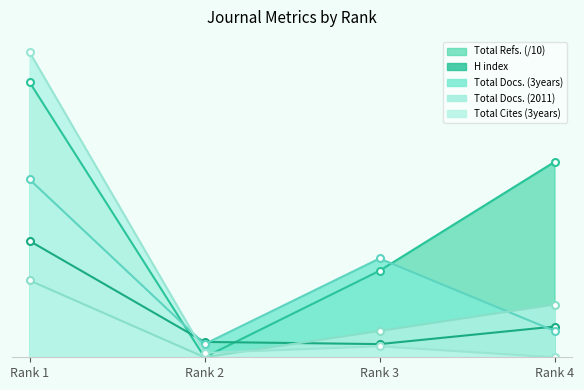

Reading left to right, what are all the values shown in this chart?

H index: Rank 1=53.0	Rank 2=7.0	Rank 3=6.0	Rank 4=14.0
Total Docs. (2011): Rank 1=35.0	Rank 2=0.0	Rank 3=12.0	Rank 4=24.0
Total Docs. (3years): Rank 1=81.0	Rank 2=6.0	Rank 3=45.0	Rank 4=12.0
Total Refs.: Rank 1=125.3	Rank 2=0.0	Rank 3=39.4	Rank 4=89.0
Total Cites (3years): Rank 1=139.0	Rank 2=2.0	Rank 3=5.0	Rank 4=0.0